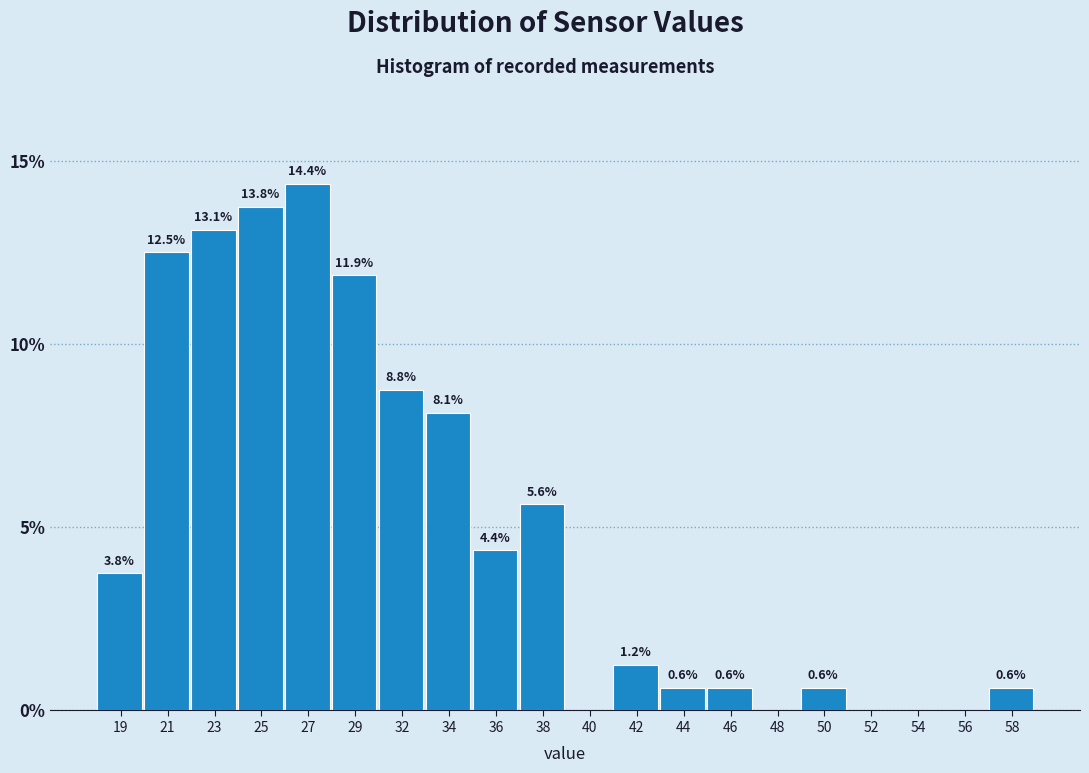

Which category has the highest value across all series?

27